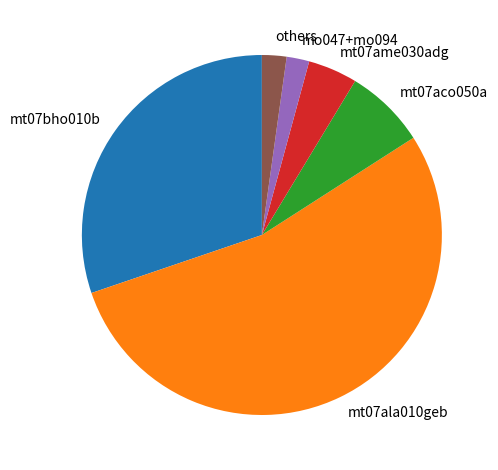

Does mt07ala010geb account for over 50% of the chart?

Yes